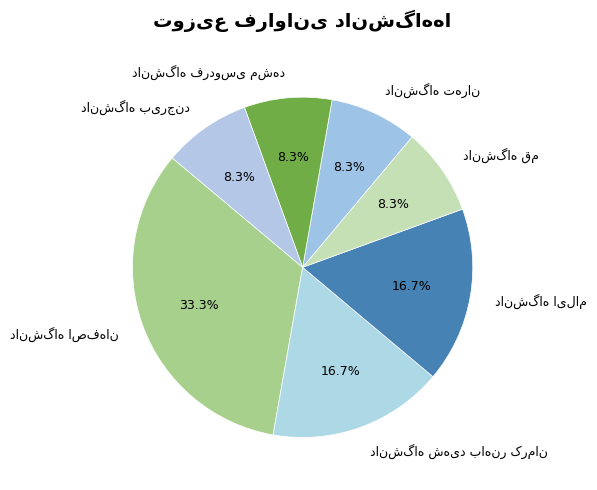

Is there a majority slice in this chart?

No